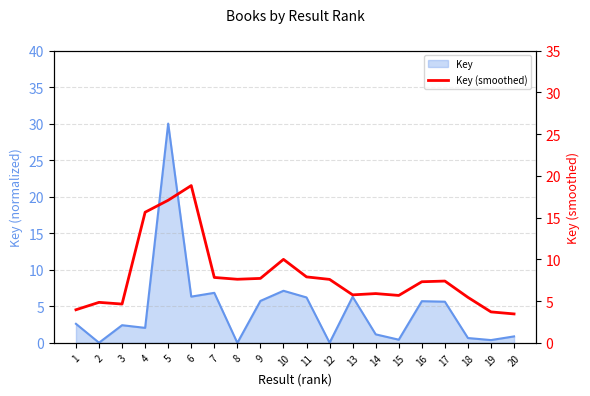

How many data points does each series have?

20